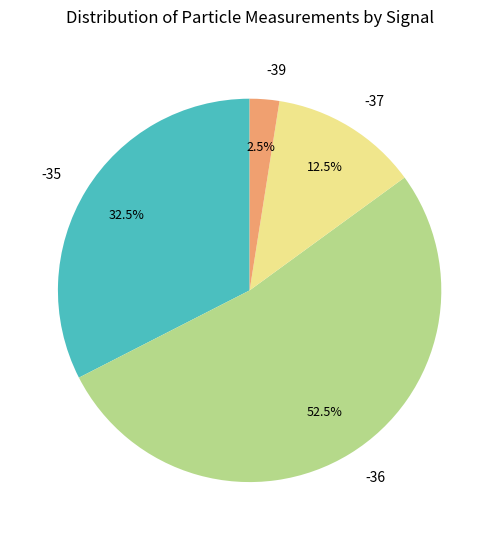

What percentage is NOT represented by -35?

67.5%